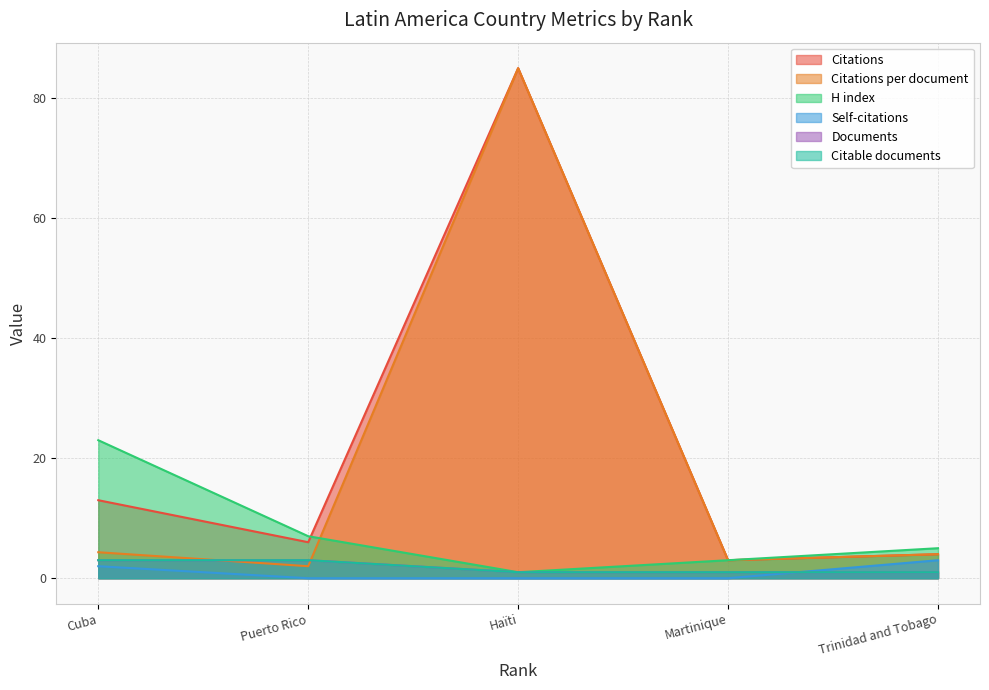

True or false: Citable documents and H index cross at least once.

False